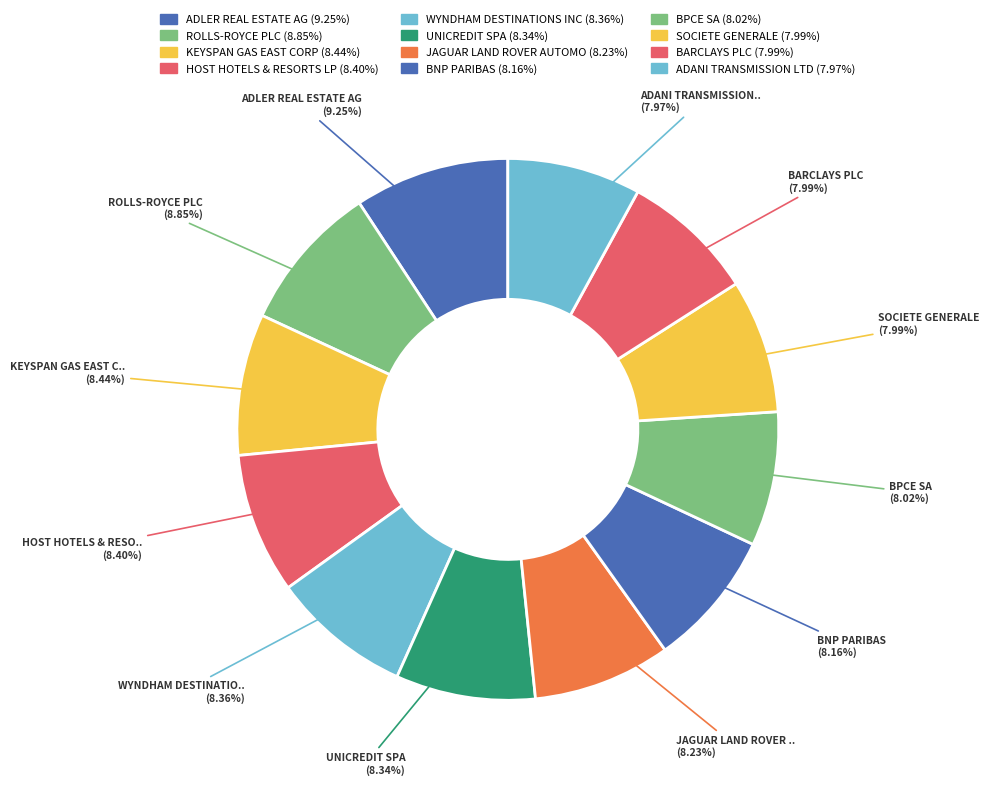

How many segments does this pie chart have?

12